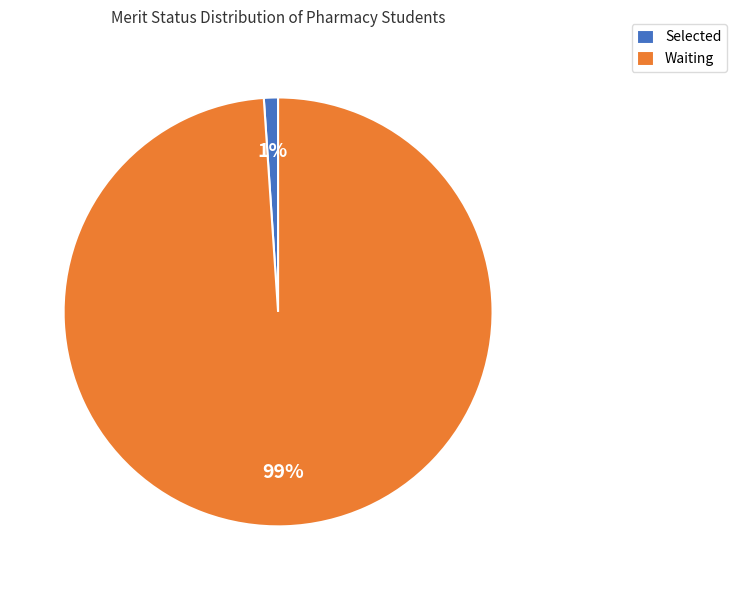

How many slices are in this pie chart?

2